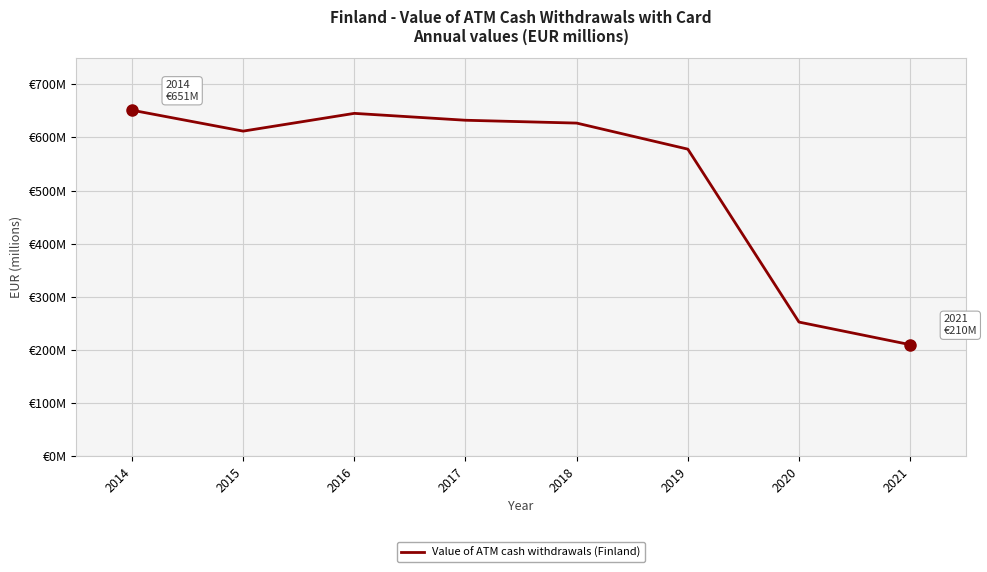

True or false: the data has more than 1 interior local peaks.

False